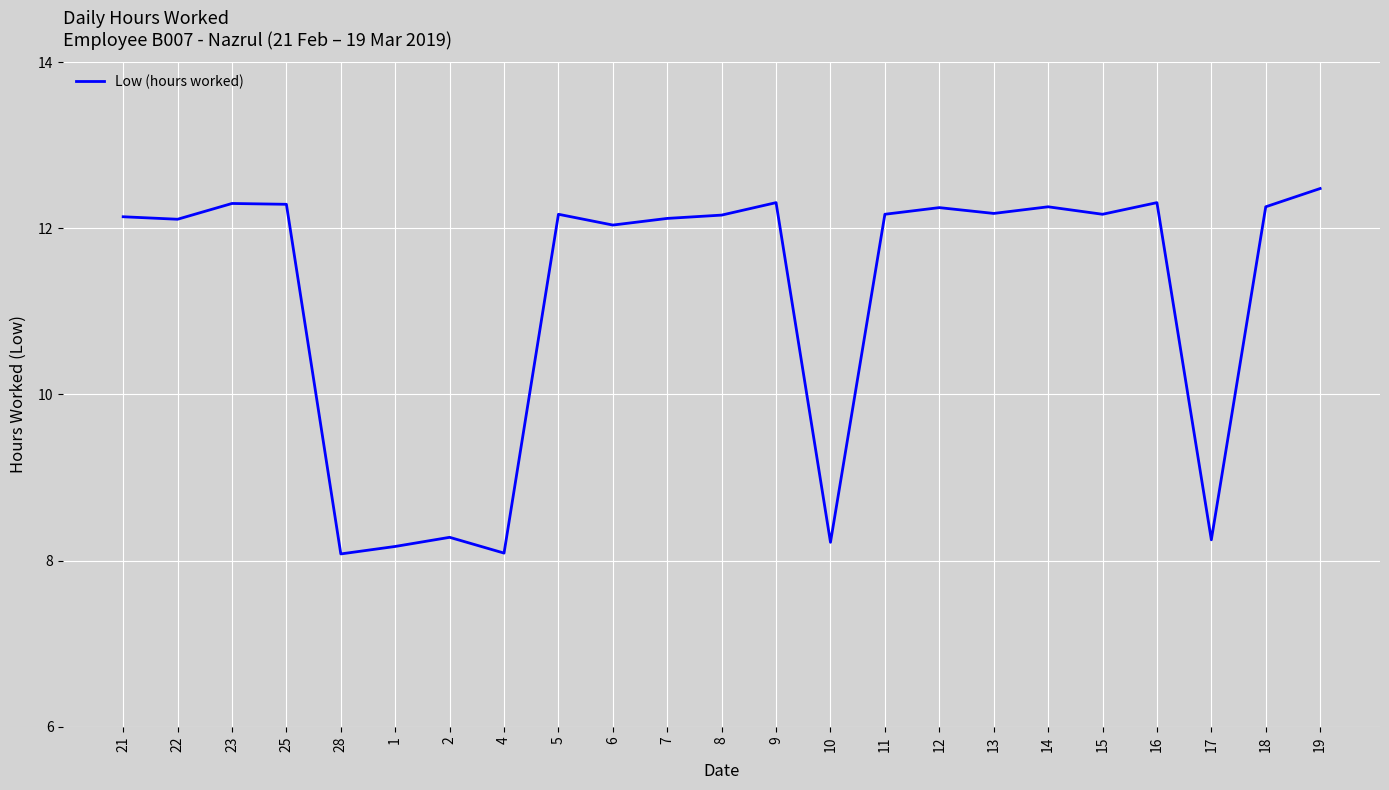

What is the sum of all values?

256.8